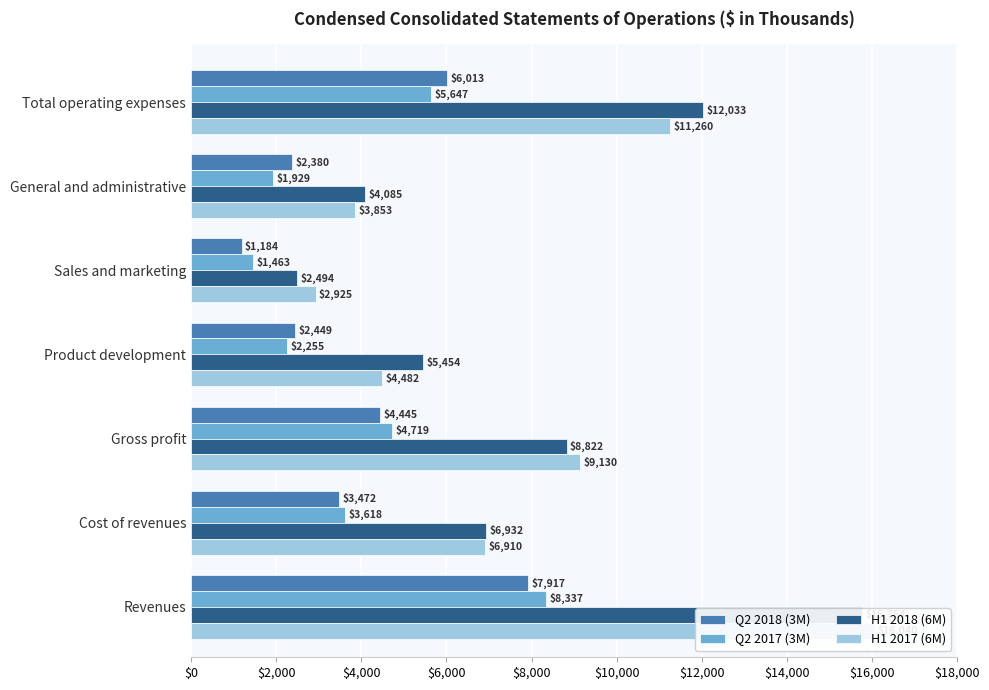

What are all the series names shown in the legend?

Q2 2018 (3M), Q2 2017 (3M), H1 2018 (6M), H1 2017 (6M)